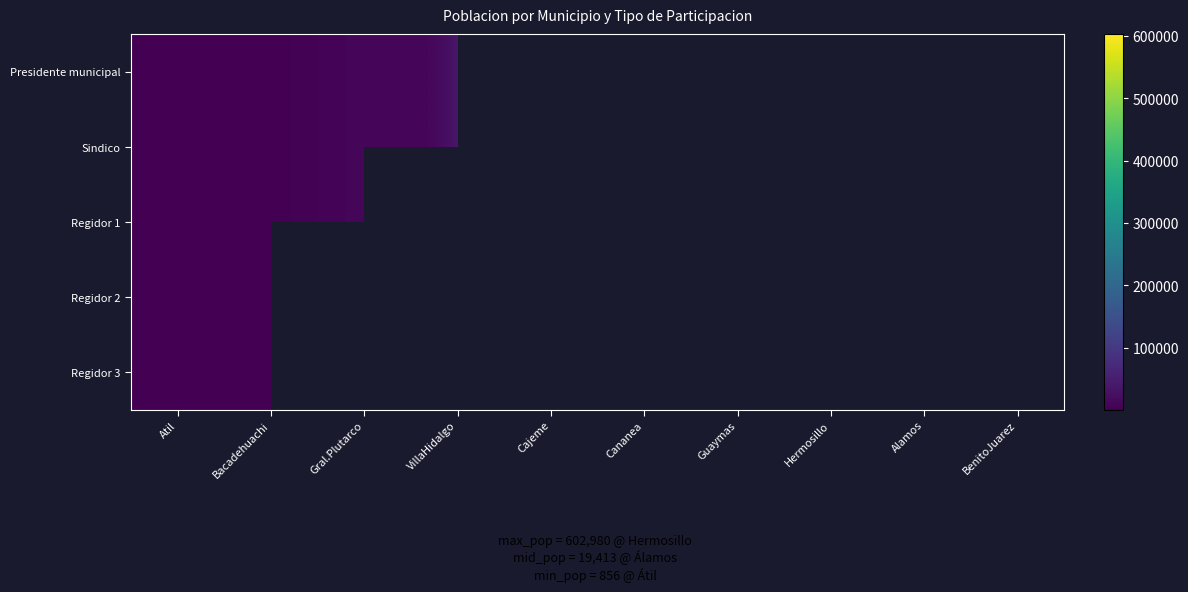

What is the sum of the Presidente municipal values at Hermosillo and Bacadehuachi?

604138.0